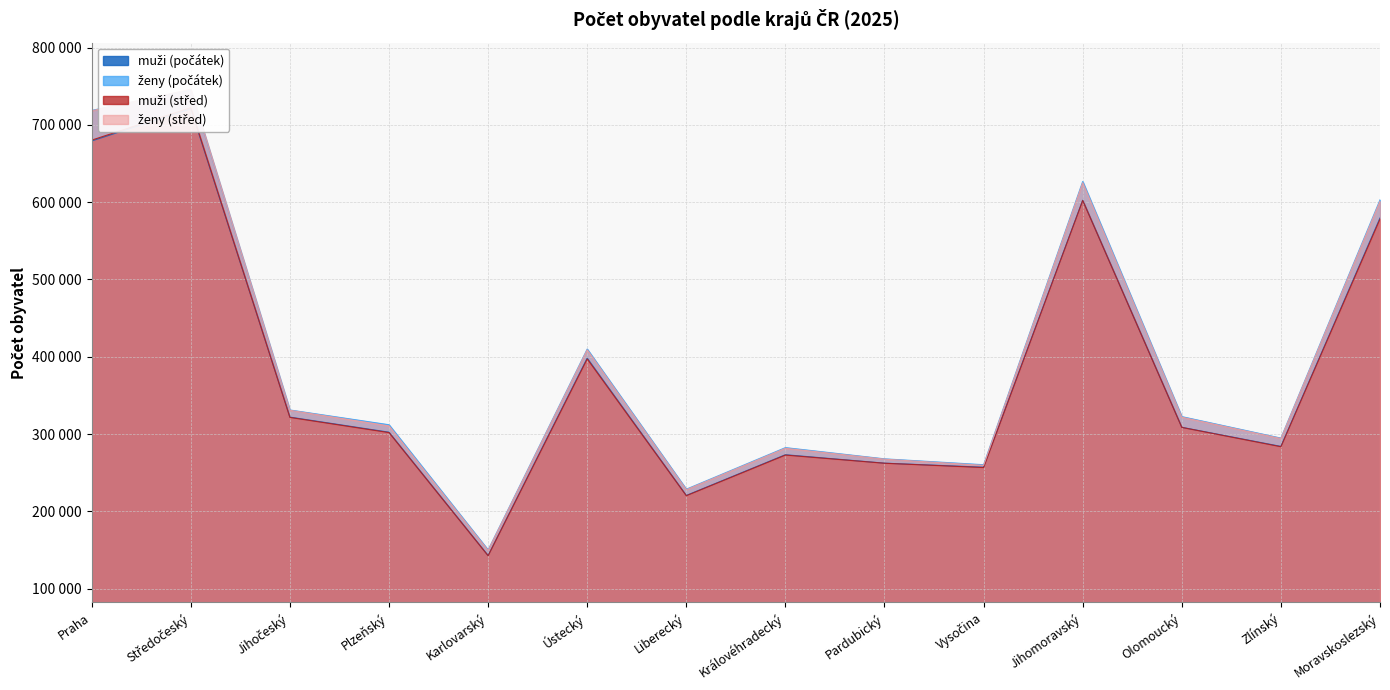

Reading left to right, transcribe all the data shown in this chart.

muži (počátek): 679162	720810	322004	302499	142969	398312	220699	273369	262437	257216	602539	308853	284122	579588
ženy (počátek): 718718	745405	331223	312141	150226	410044	228795	282554	268032	260431	626804	322647	294876	603025
muži (střed): 680256	722276	321622	301990	142678	397235	220363	272896	262349	256771	602185	308679	283720	578132
ženy (střed): 718231	746037	330837	310641	149525	408989	228088	281681	267610	259577	625182	321896	294302	601213